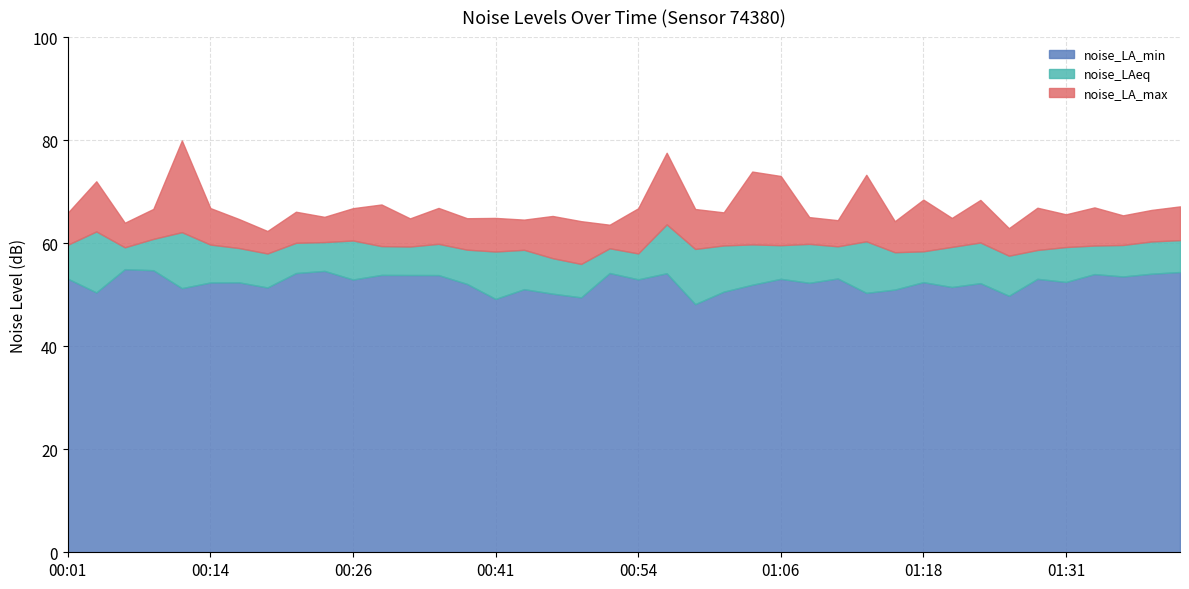

What value does the noise_LAeq series have at 00:36?

58.7